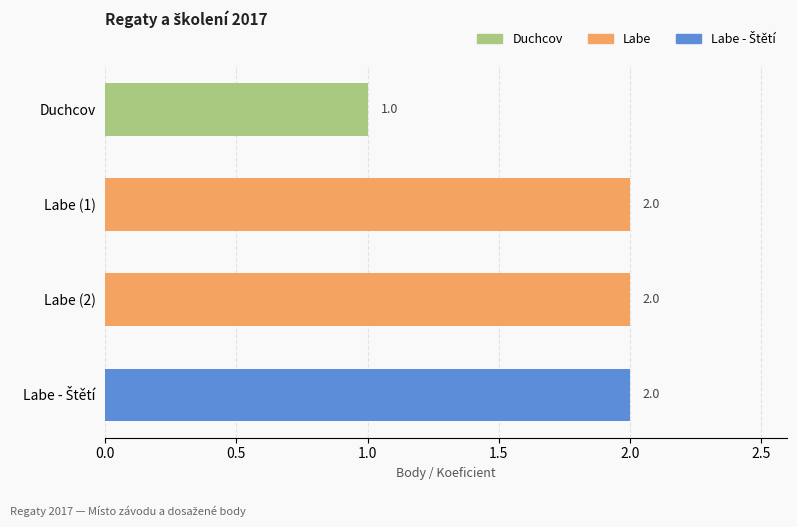

What is the change in value from Duchcov to Labe (1)?

+1